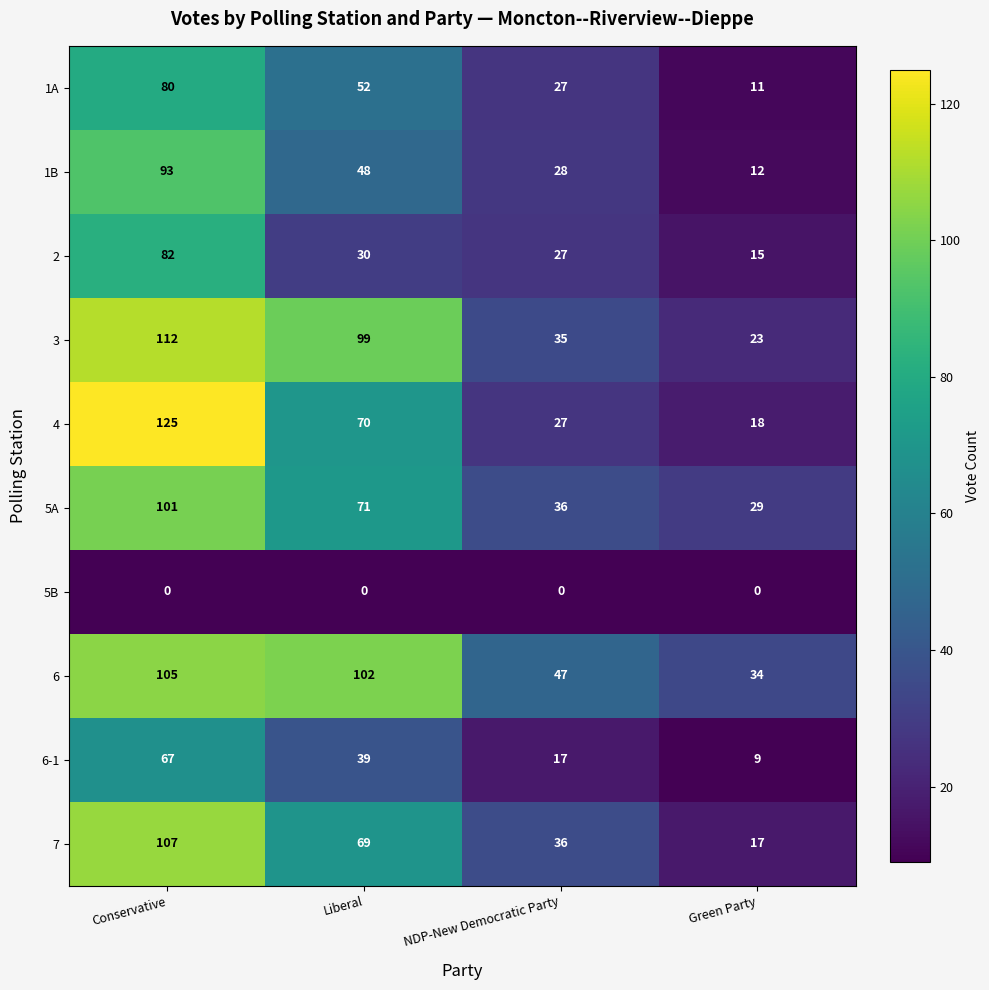

The value of 2 at Liberal is 12. True or false?

False